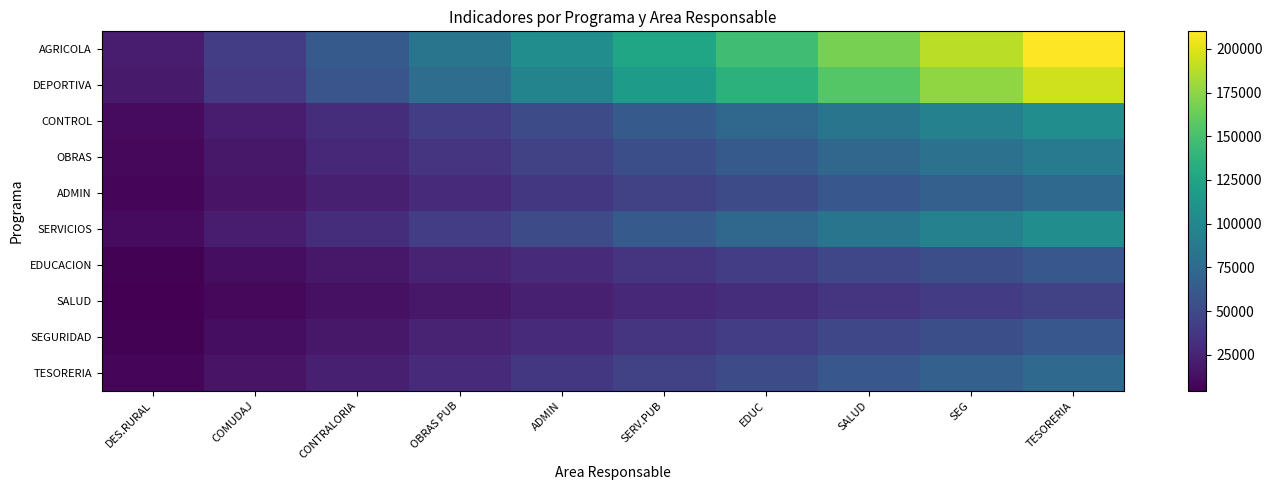

How many categories are shown in the chart?

10